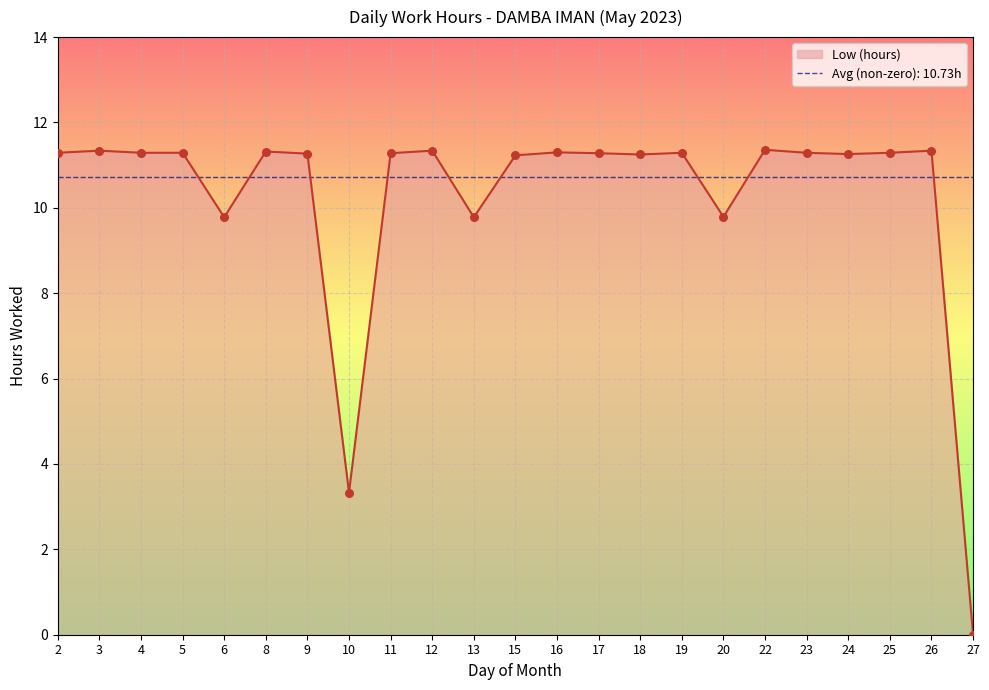

What is the ratio of the value at 26 to the value at 23?

1.0